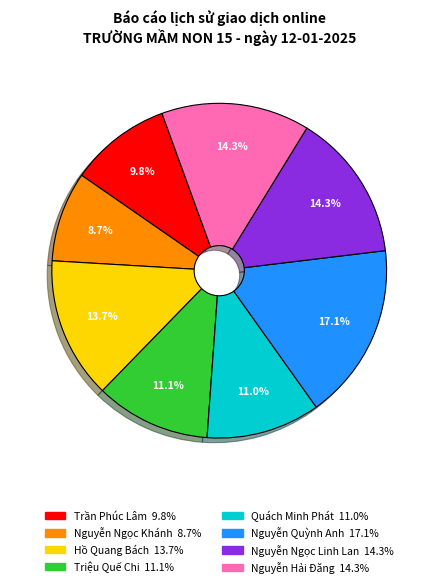

Approximately how many times larger is the value at Quách Minh Phát compared to Nguyễn Ngọc Linh Lan?

0.8